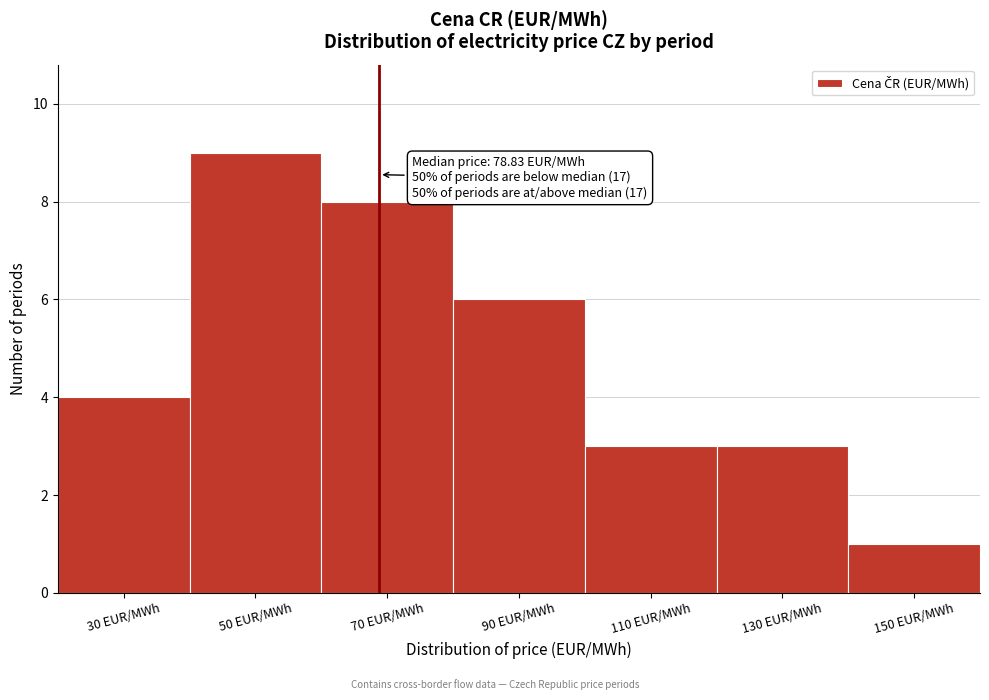

Reading left to right, extract all data points from this chart.

4	9	8	6	3	3	1